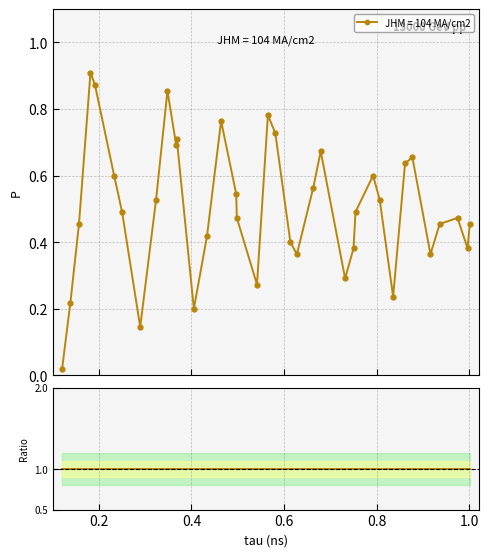

What is the sum of all values?

18.6